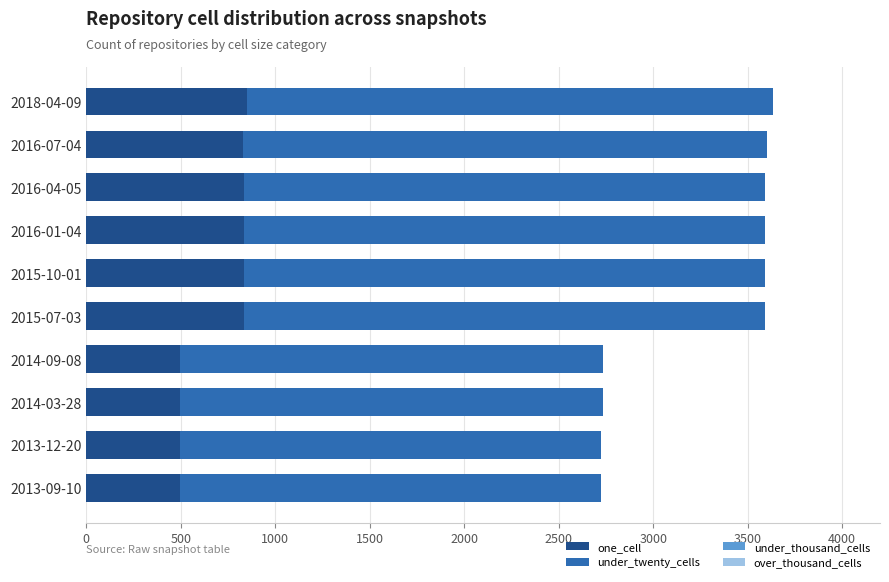

What is the sum of all one_cell values?

6985